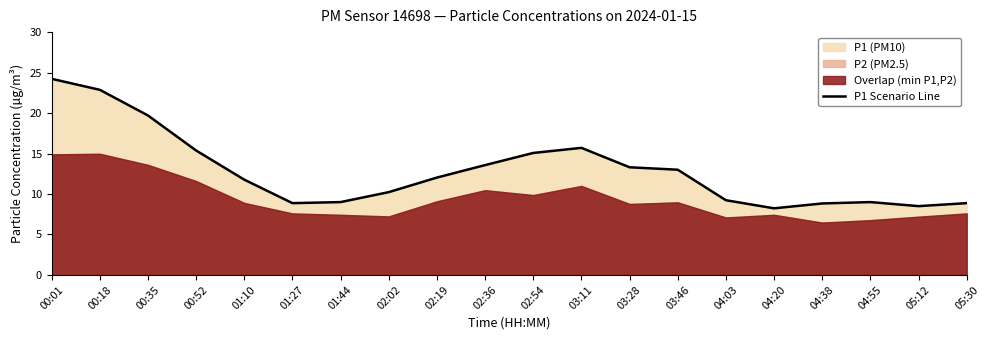

How many interior local valleys (lower than both neighbors) does the data have?

3